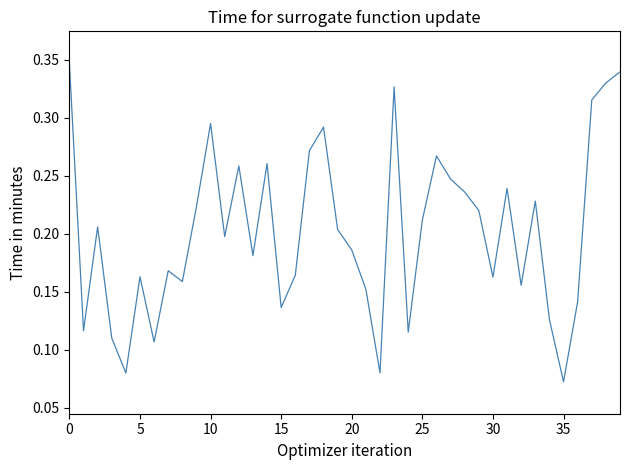

Is this an area chart (filled region under the line)?

No